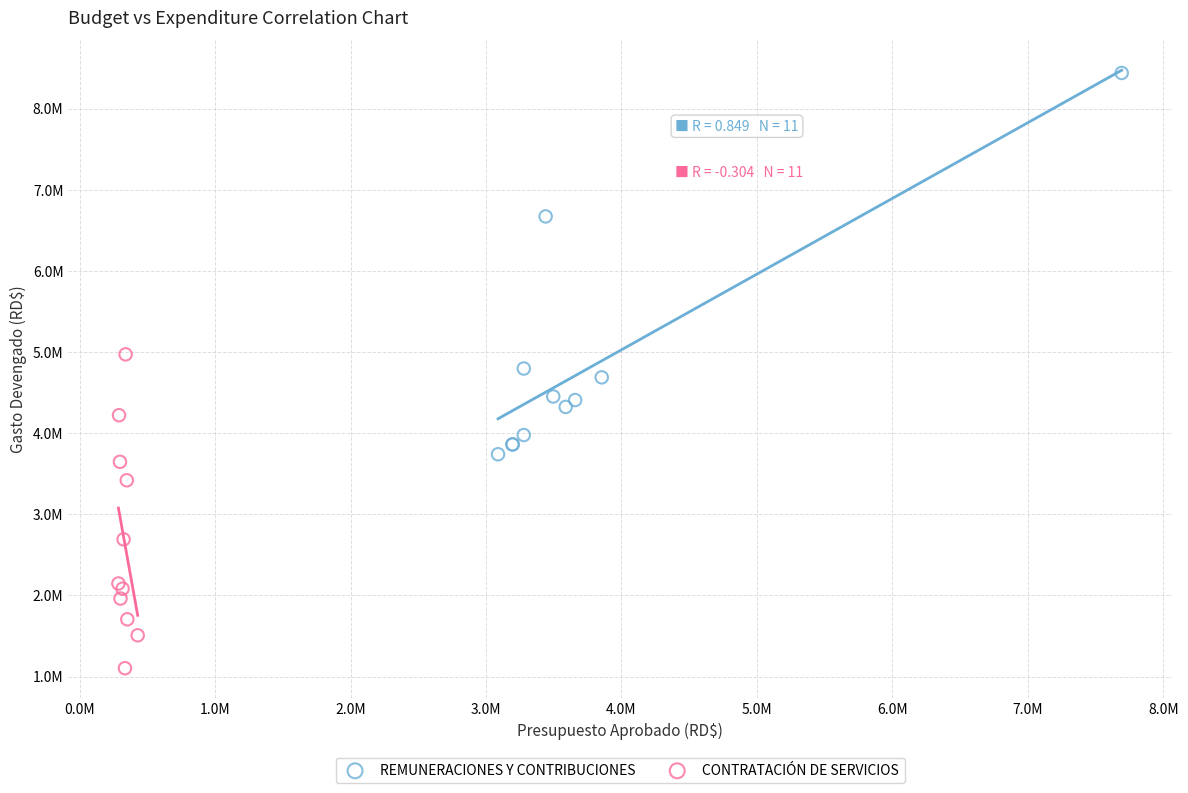

Which series reaches the maximum Y coordinate?

REMUNERACIONES Y CONTRIBUCIONES